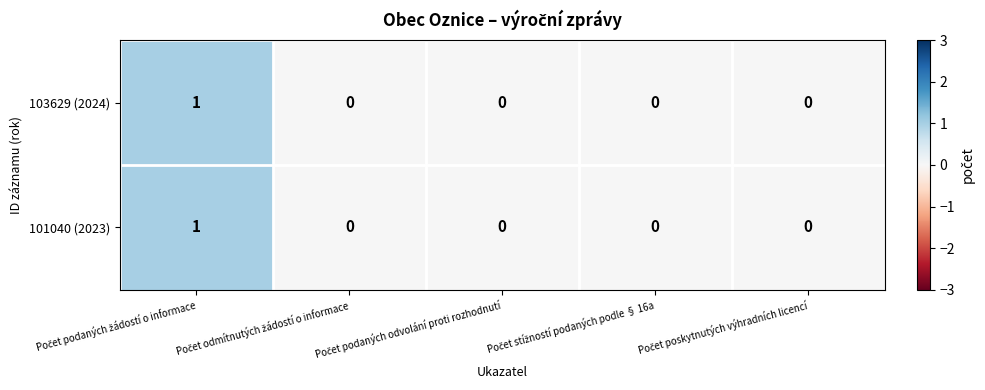

Count the 103629 (2024) values in the range 0 to 1.

5